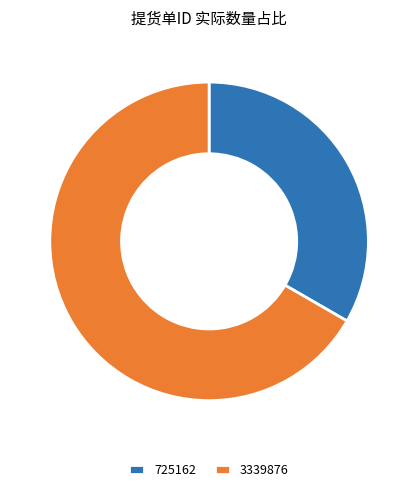

Rank the categories by value from lowest to highest.

725162, 3339876